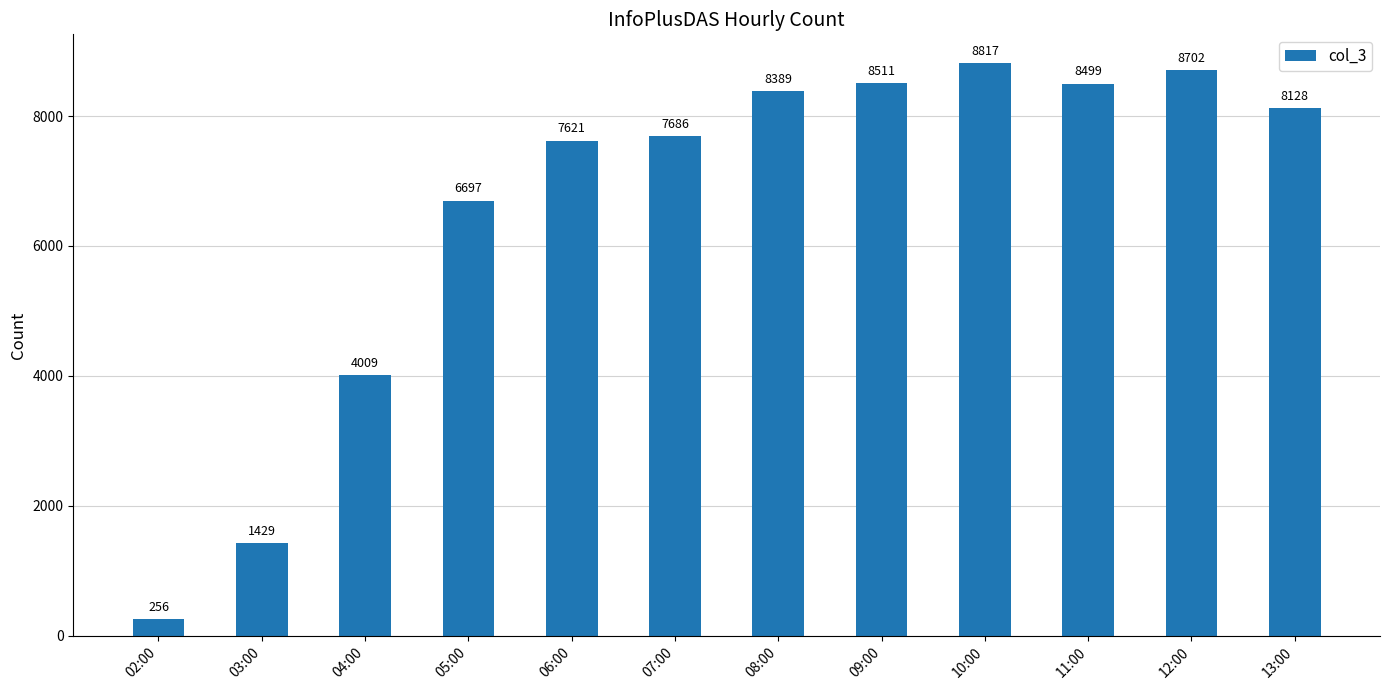

List the labels in order of value, largest first.

10:00, 12:00, 09:00, 11:00, 08:00, 13:00, 07:00, 06:00, 05:00, 04:00, 03:00, 02:00